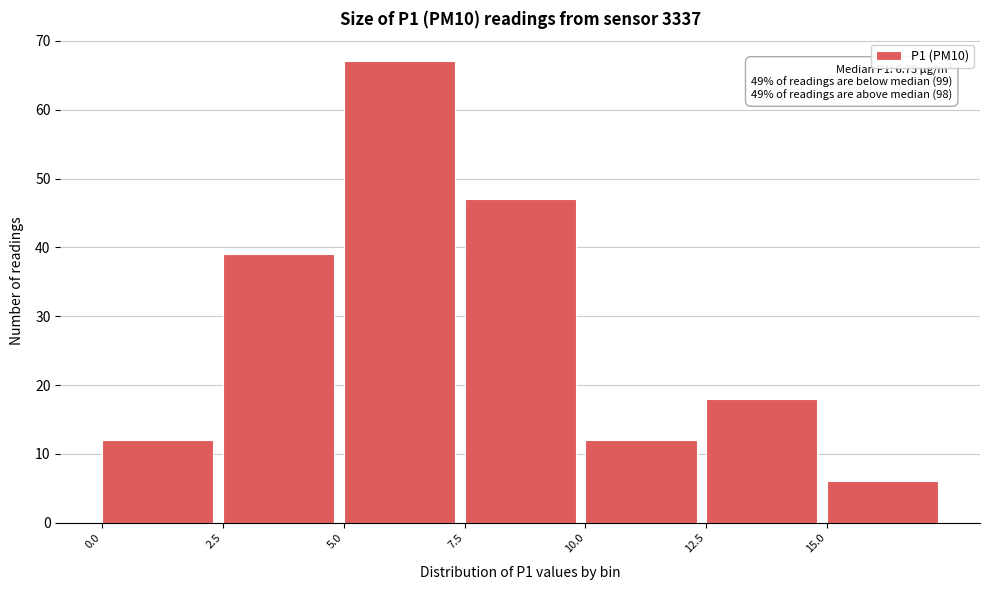

Which range on the x-axis has the tallest bar?

5.0 to 7.5